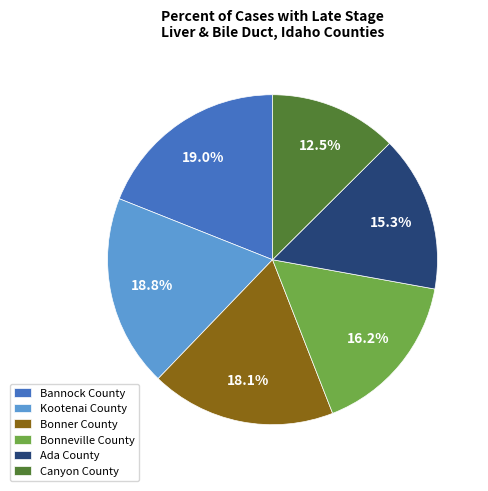

Count the number of slices in the pie.

6